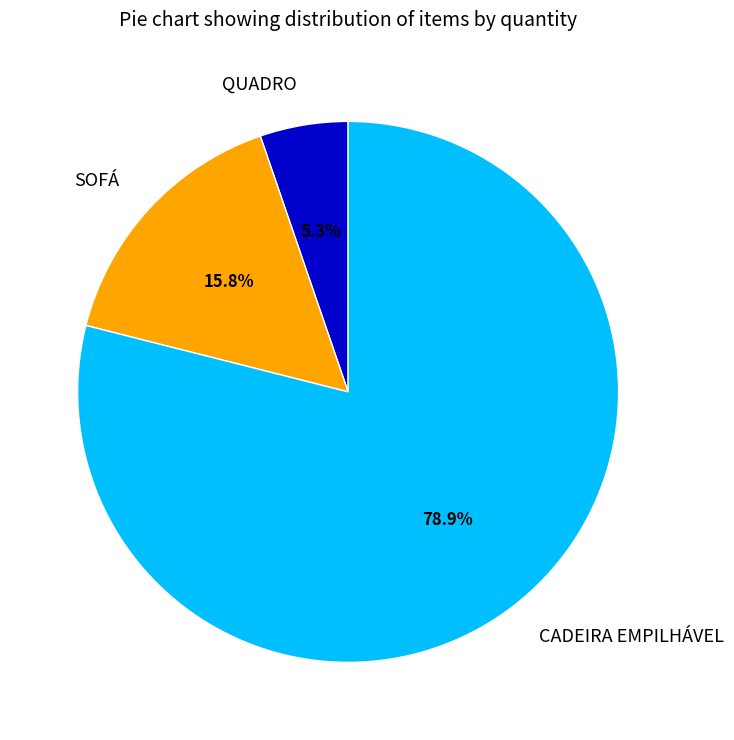

What is the majority slice?

CADEIRA EMPILHÁVEL